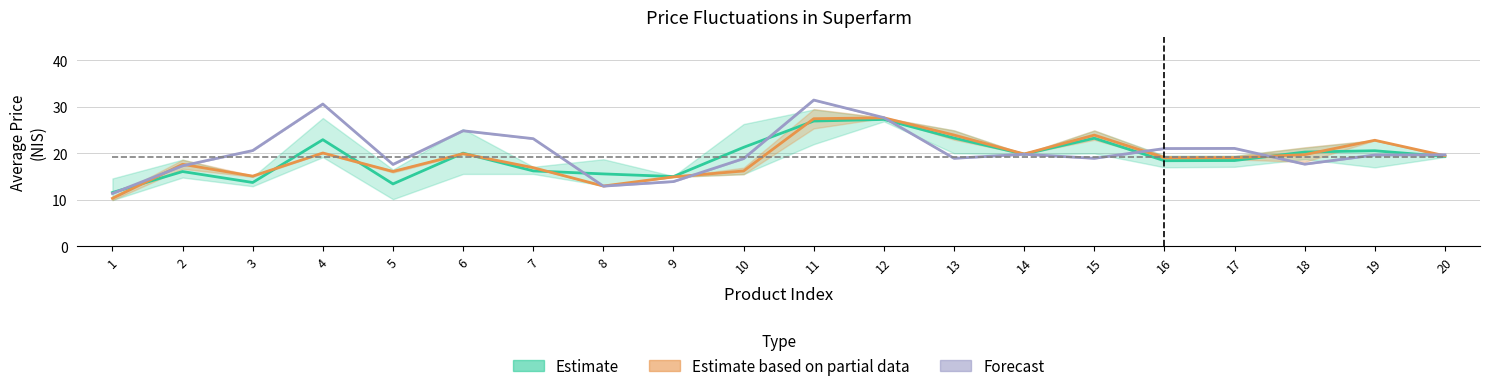

In Forecast, how many points are lower than both neighbors (excluding endpoints)?

5